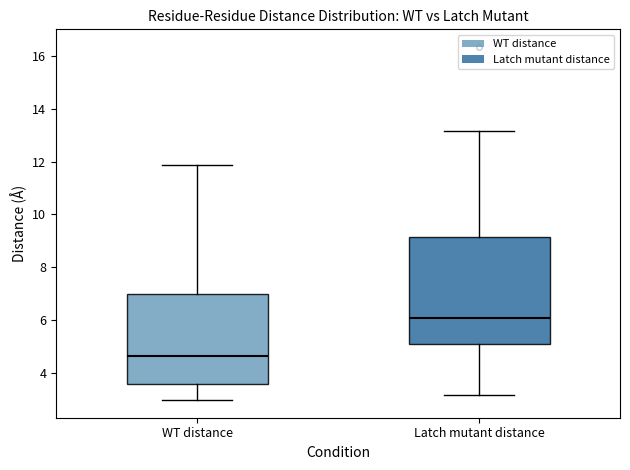

Reading left to right, read every box against the y-axis: the position of its median line, the range the box covers, and the ends of its whiskers. The values are not printed on the chart, so give them approximately, as read against the axis.

WT distance: median 4.6, box 3.6 to 7.0, whiskers 3.0 to 11.8
Latch mutant distance: median 6.0, box 5.0 to 9.2, whiskers 3.2 to 13.2